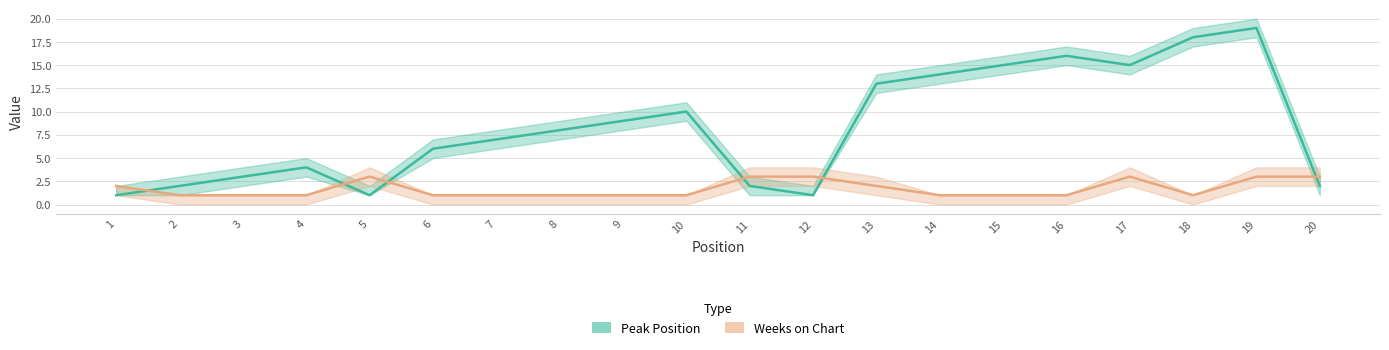

Is the value of Peak Position at 8 greater than the value of Weeks on Chart at 20?

Yes